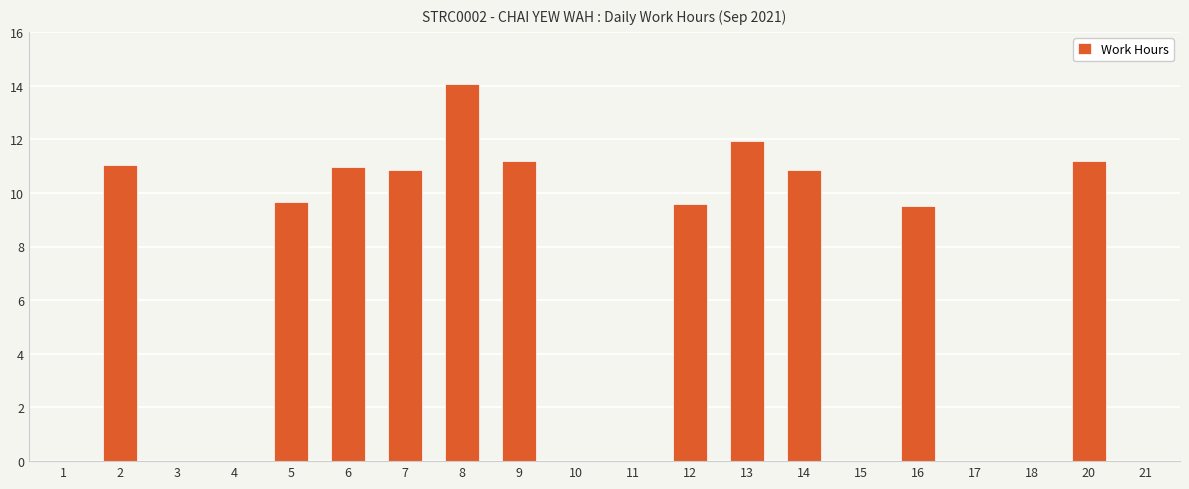

True or false: the data shows 15.3 at 7.

False